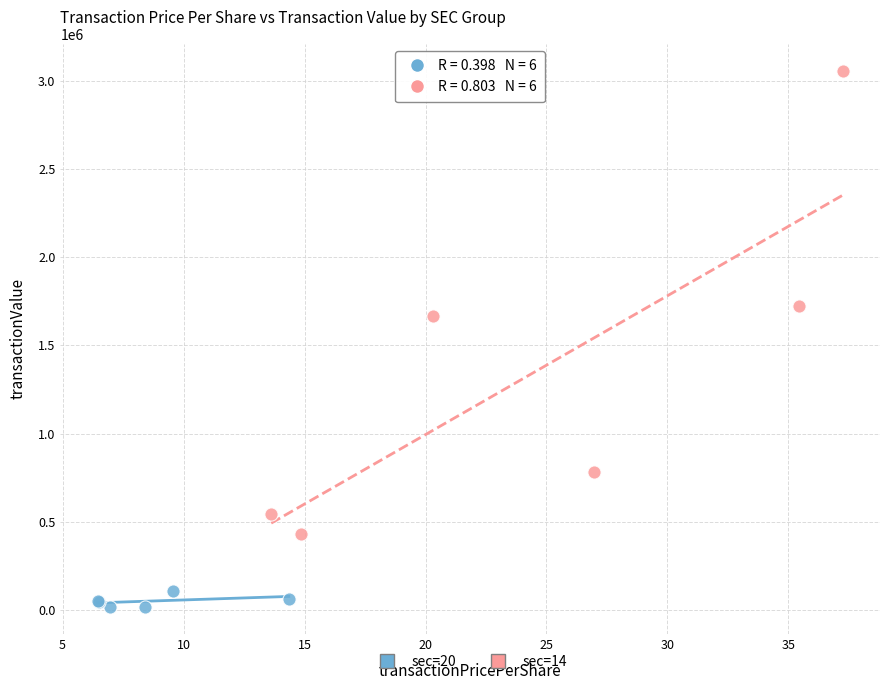

Which series has the widest spread of Y values?

sec=14